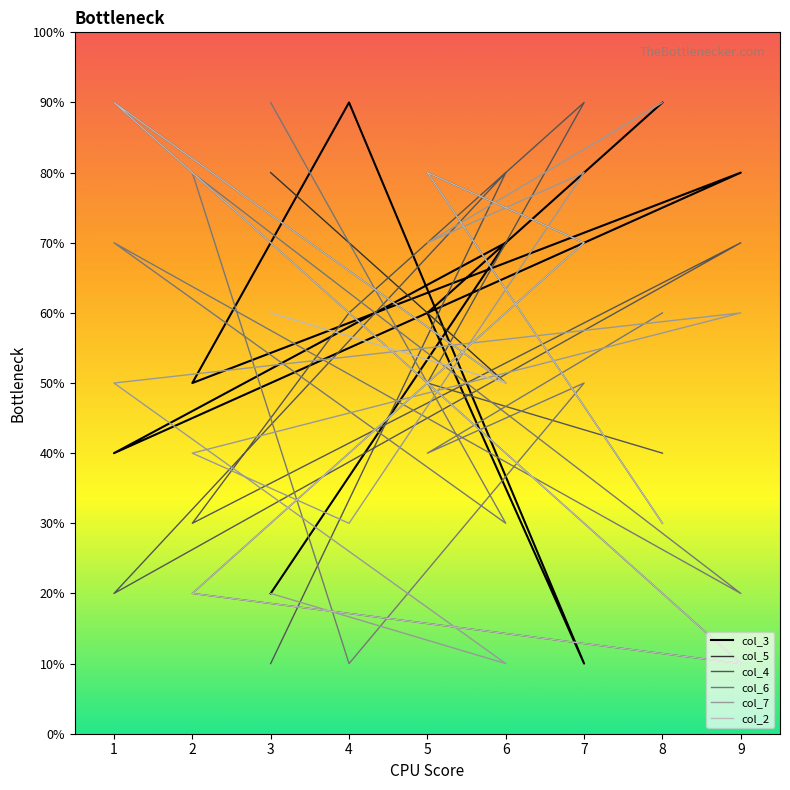

What is the maximum value shown in the chart?

9